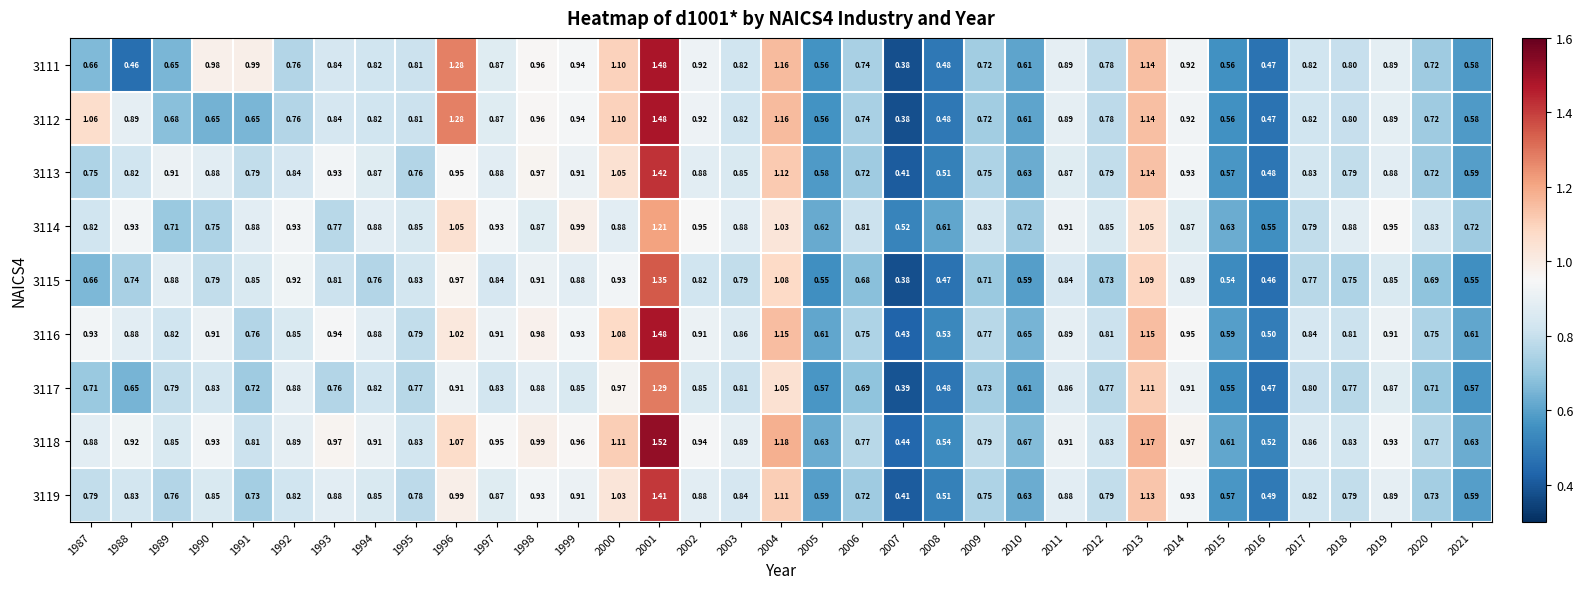

Count the number of categories in the chart.

35